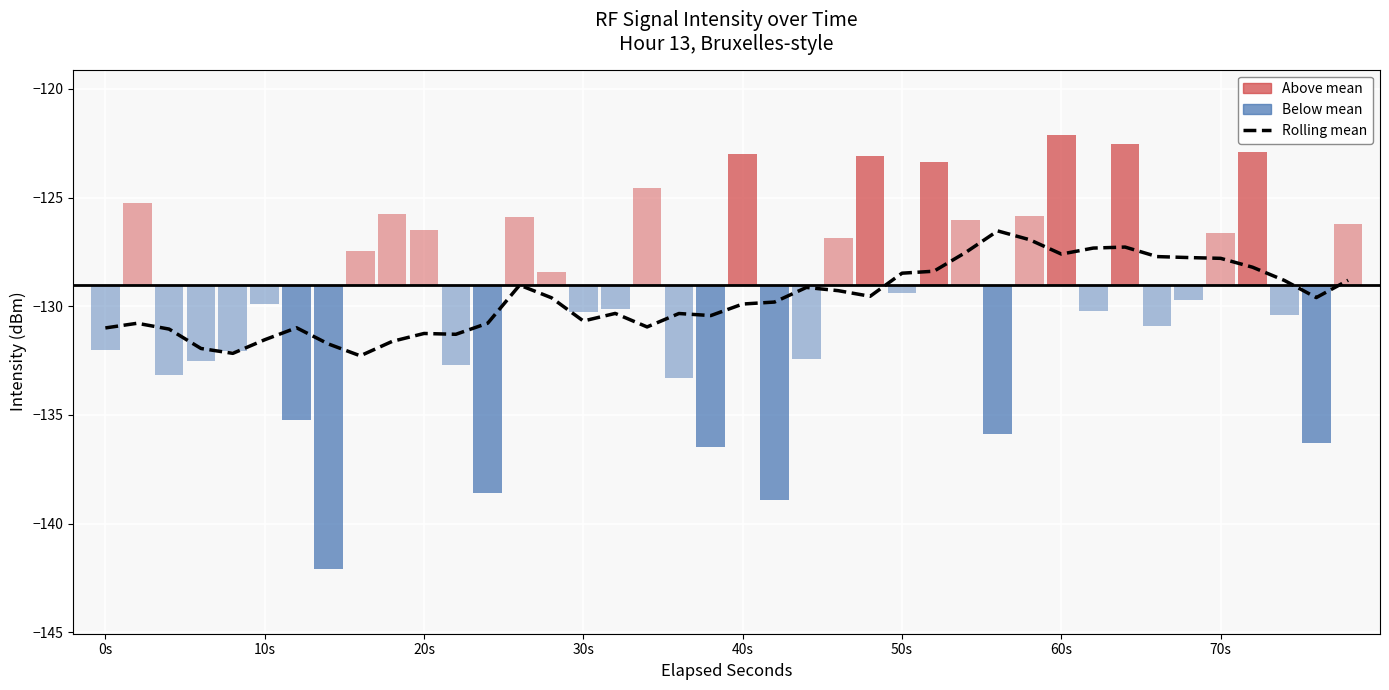

Are the bars grouped side by side (vs. stacked)?

No